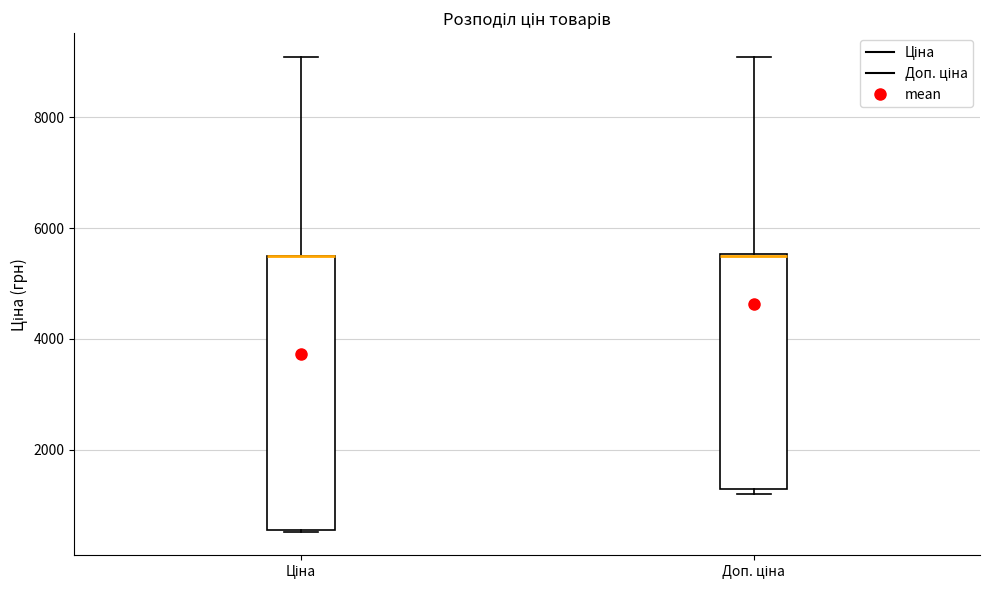

Reading left to right, transcribe this box plot: for each box, give where its median line is, the range the box spans, and where its two whiskers end, as read against the y-axis. The values are not printed on the chart, so give them approximately, as read against the axis.

Ціна: median 5400 (drawn on the box's upper edge), box 600 to 5400, whiskers 600 to 9000
Доп. ціна: median 5400, box 1200 to 5600, whiskers 1200 (just below the box's lower edge) to 9000